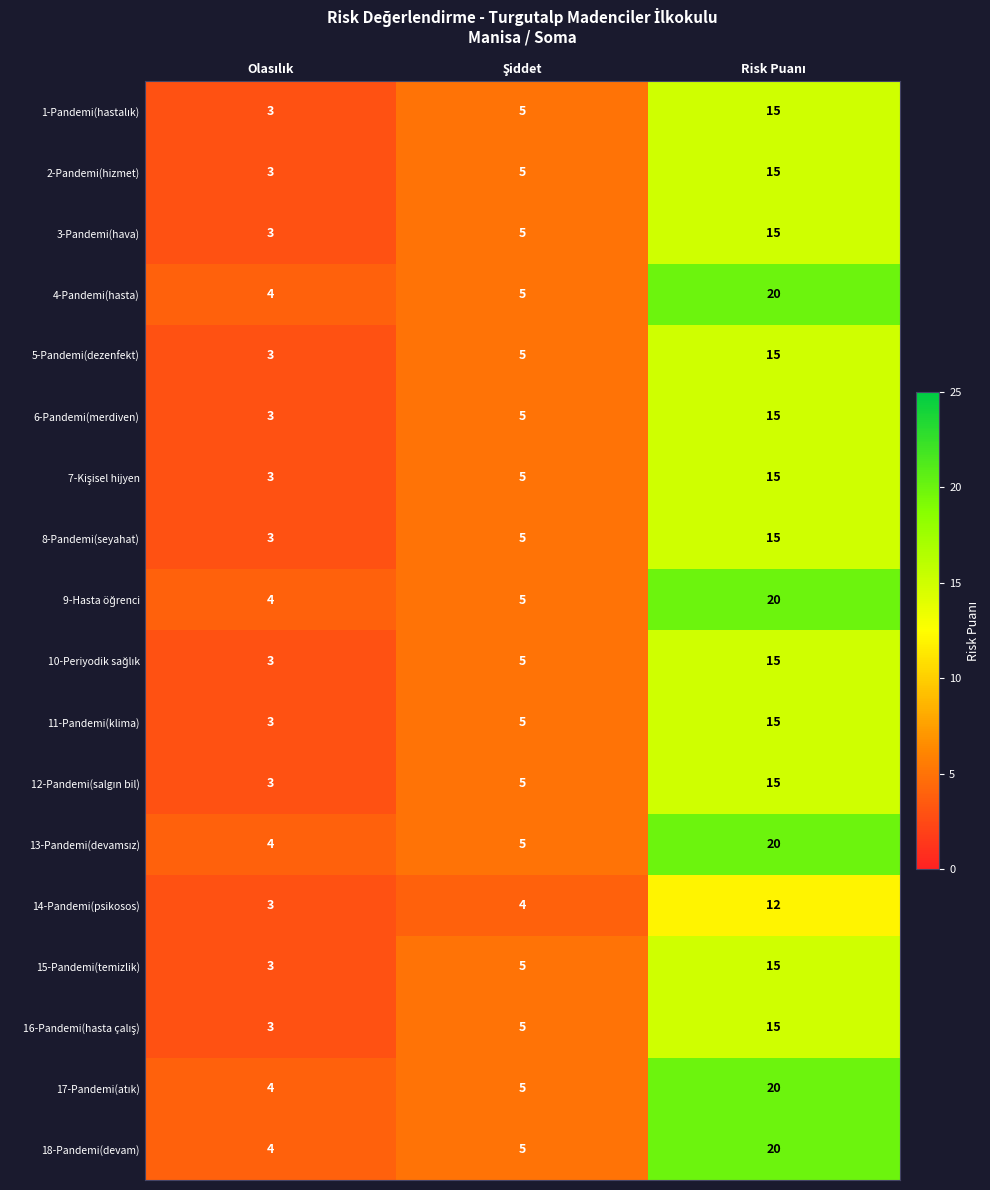

What is the average value of the 14-Pandemi(psikosos) series?

6